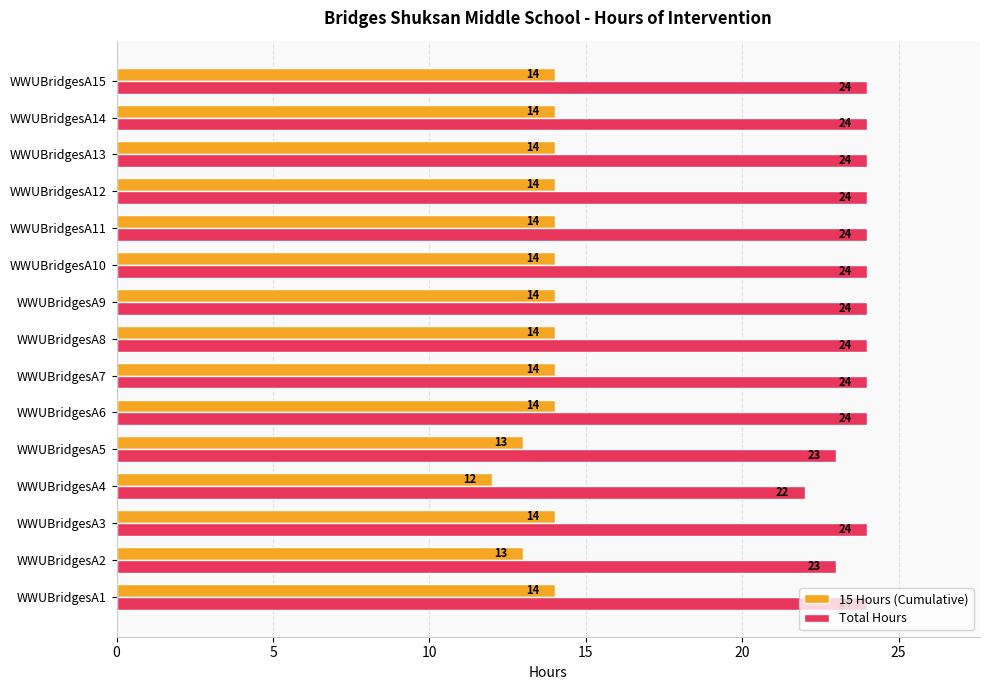

How many values in the Total Hours series are below 24?

3